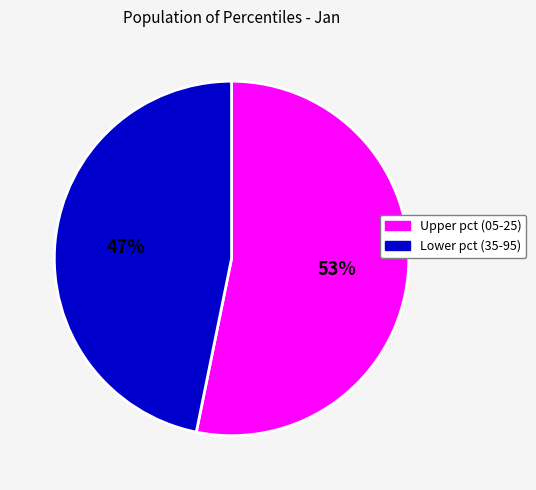

To the nearest percent, what is the difference between the largest and smallest slice percentages?

6%